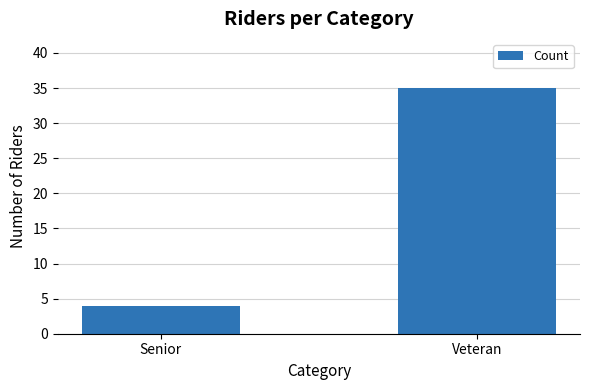

What value does the data have at Senior?

4